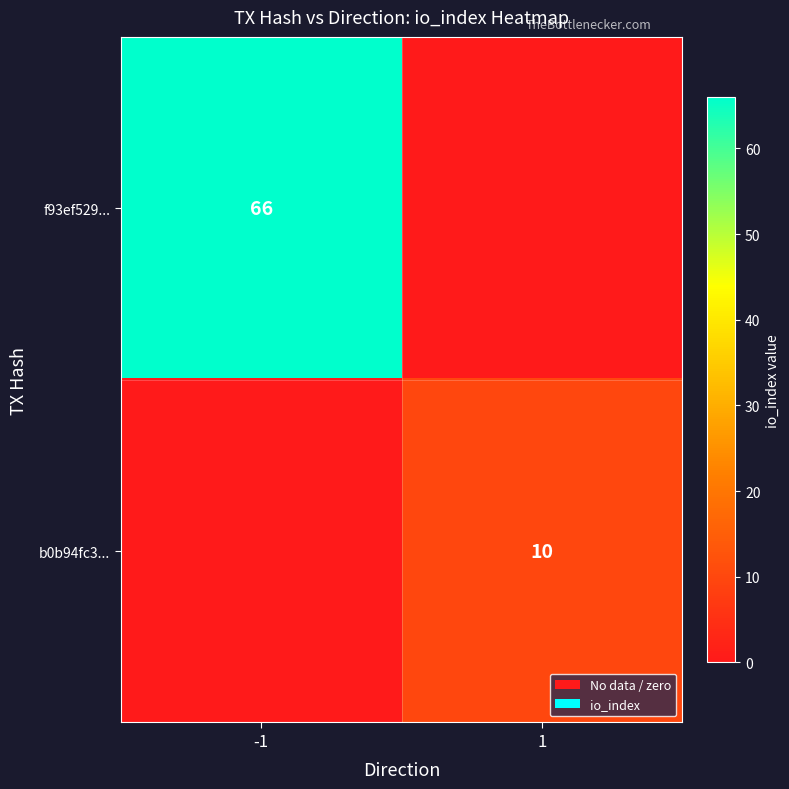

True or false: b0b94fc3... has a value of 17 at 1.

False